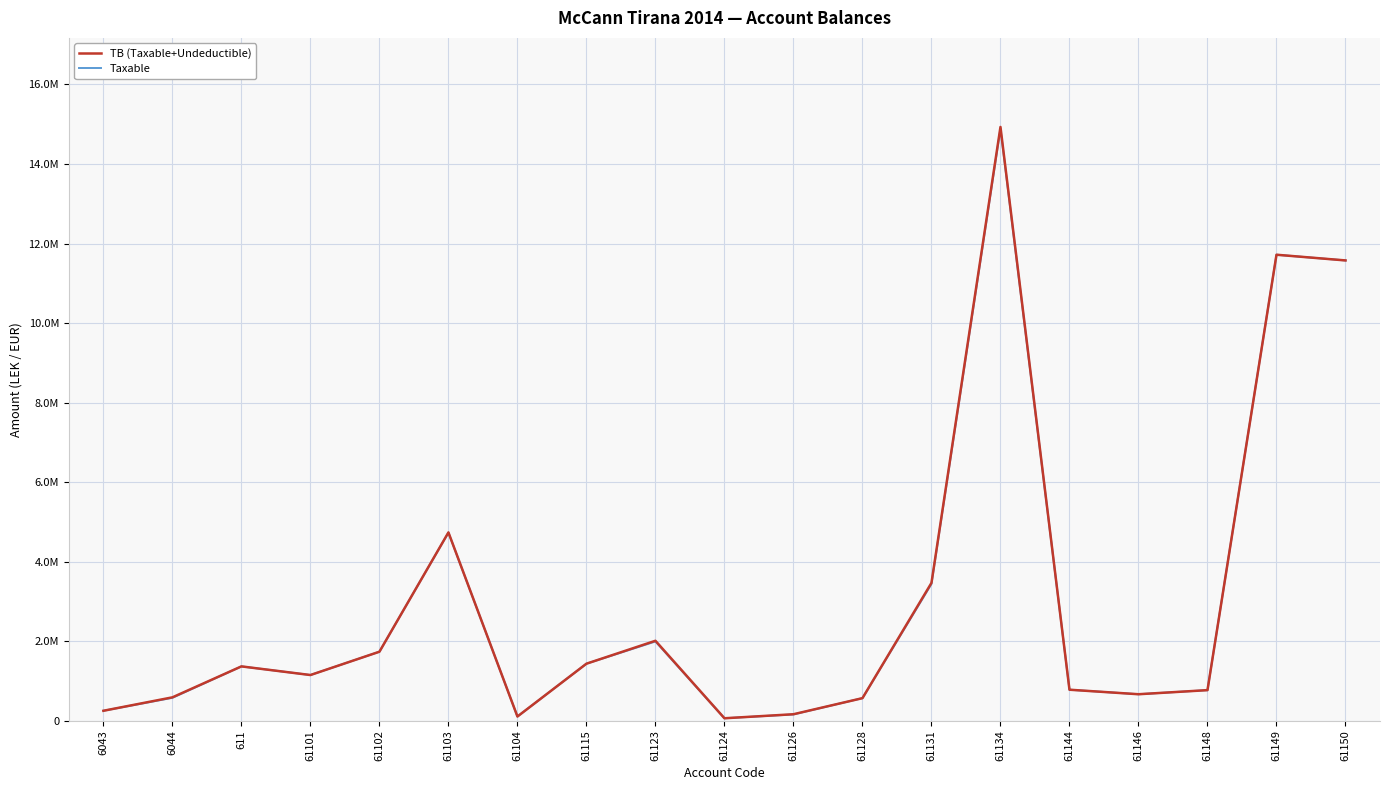

How many interior local peaks does the TB (Taxable+Undeductible) series have?

5